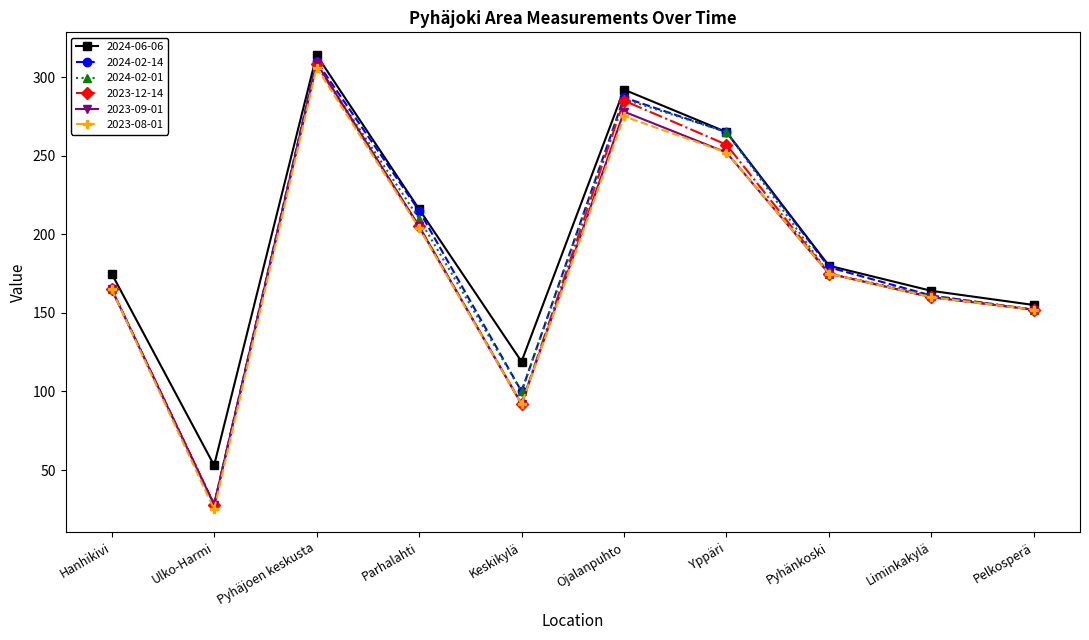

Reading left to right, what are all the values shown in this chart?

2024-06-06: Hanhikivi=175	Ulko-Harmi=53	Pyhäjoen keskusta=314	Parhalahti=216	Keskikylä=119	Ojalanpuhto=292	Yppäri=265	Pyhänkoski=180	Liminkakylä=164	Pelkosperä=155
2024-02-14: Hanhikivi=165	Ulko-Harmi=28	Pyhäjoen keskusta=310	Parhalahti=215	Keskikylä=100	Ojalanpuhto=287	Yppäri=265	Pyhänkoski=179	Liminkakylä=161	Pelkosperä=152
2024-02-01: Hanhikivi=165	Ulko-Harmi=28	Pyhäjoen keskusta=308	Parhalahti=210	Keskikylä=100	Ojalanpuhto=286	Yppäri=265	Pyhänkoski=175	Liminkakylä=161	Pelkosperä=152
2023-12-14: Hanhikivi=165	Ulko-Harmi=28	Pyhäjoen keskusta=308	Parhalahti=205	Keskikylä=92	Ojalanpuhto=285	Yppäri=257	Pyhänkoski=175	Liminkakylä=160	Pelkosperä=152
2023-09-01: Hanhikivi=165	Ulko-Harmi=28	Pyhäjoen keskusta=309	Parhalahti=205	Keskikylä=92	Ojalanpuhto=278	Yppäri=252	Pyhänkoski=175	Liminkakylä=160	Pelkosperä=152
2023-08-01: Hanhikivi=165	Ulko-Harmi=25	Pyhäjoen keskusta=306	Parhalahti=204	Keskikylä=92	Ojalanpuhto=275	Yppäri=252	Pyhänkoski=175	Liminkakylä=160	Pelkosperä=152